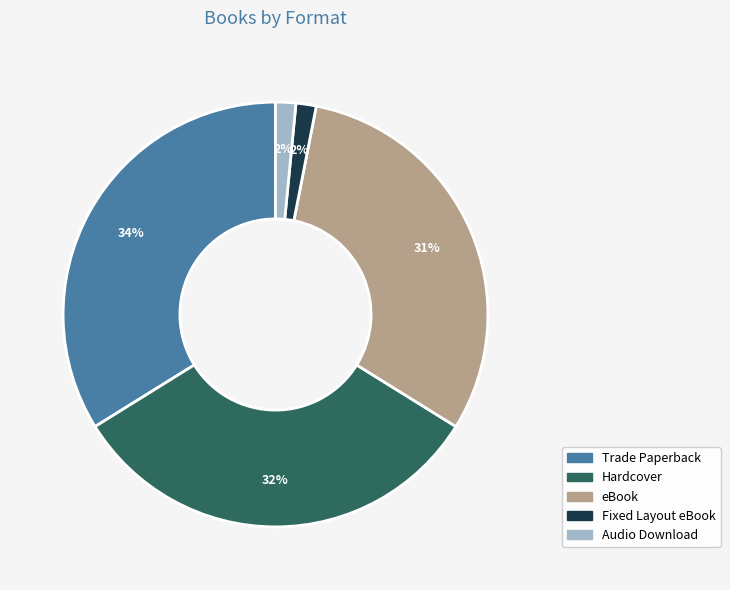

Which has a higher value, Audio Download or Trade Paperback?

Trade Paperback